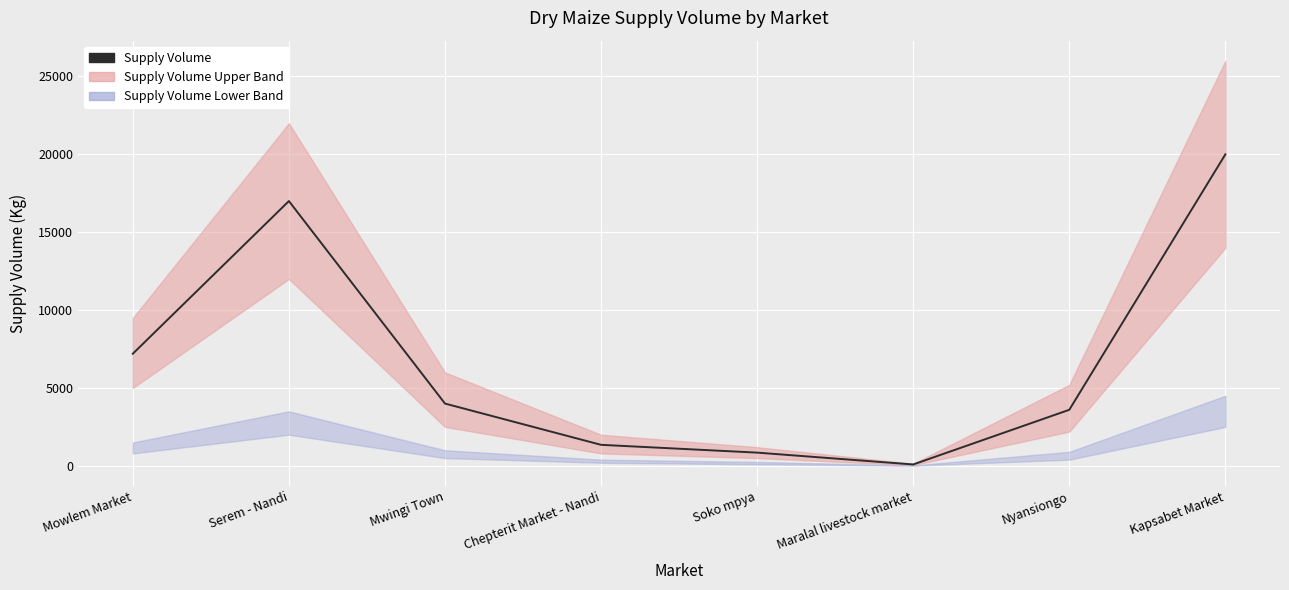

What is the change in value from Serem - Nandi to Nyansiongo?

-13400